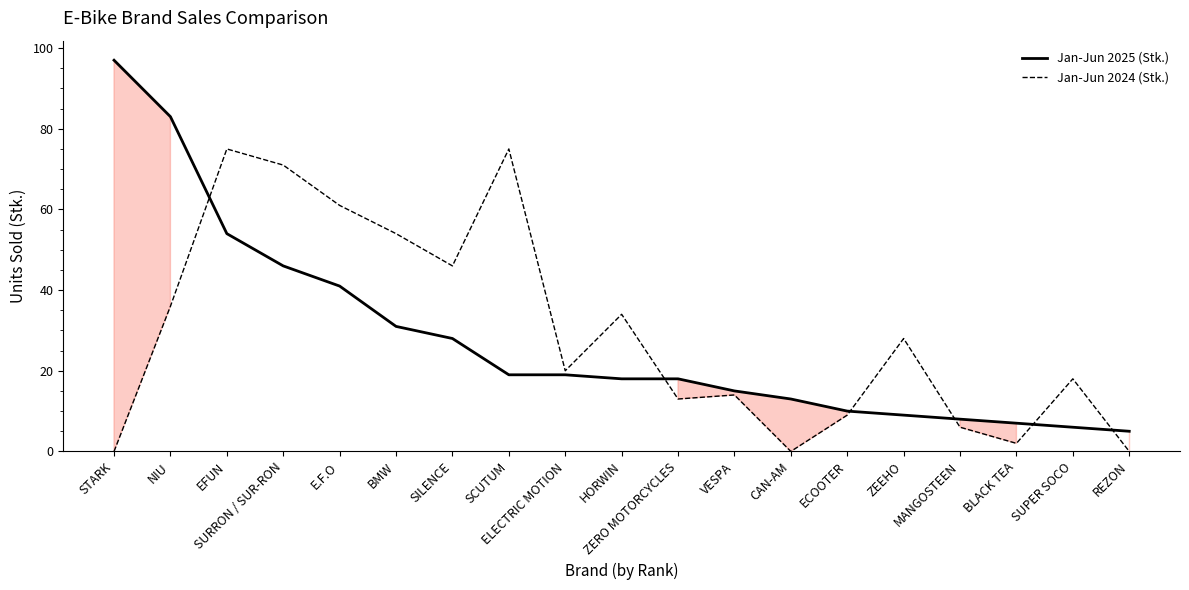

Count the number of categories in the chart.

19